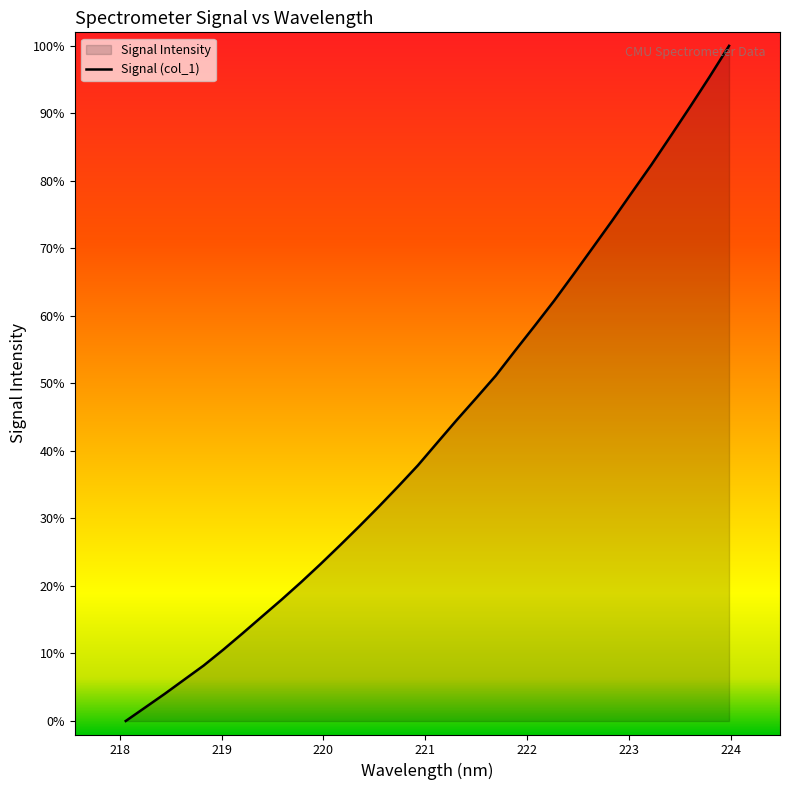

What is the value of the 26th point from the left?

74.2